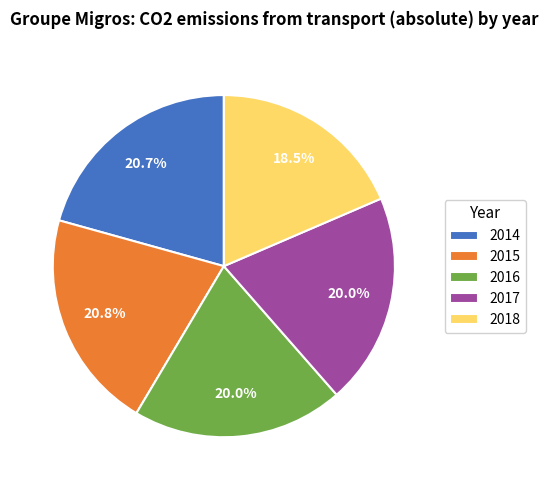

To the nearest percent, what is the difference between the 2018 and 2014 slice percentages?

2%